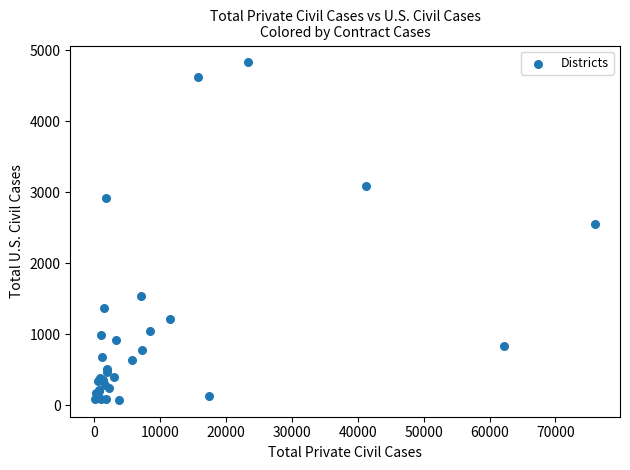

What Y value in the scatter plot is closest to 2450?

2551